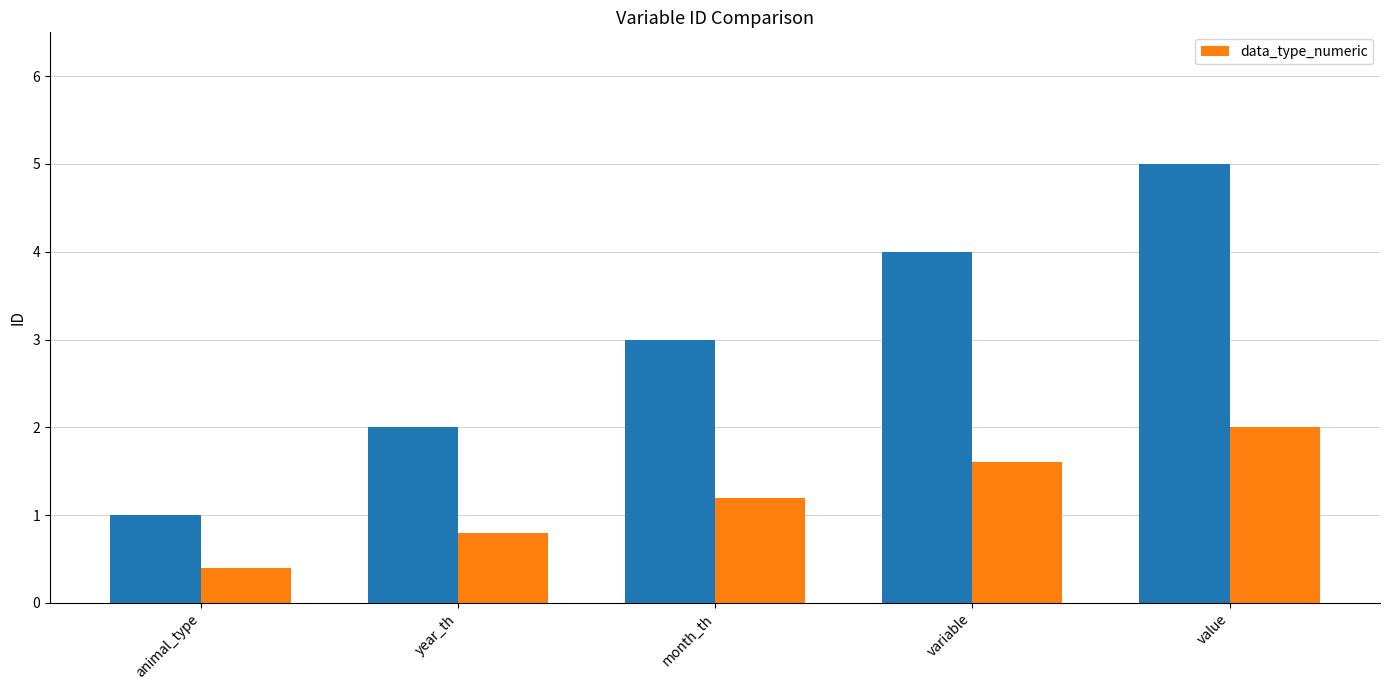

Count the number of values greater than 1.

3